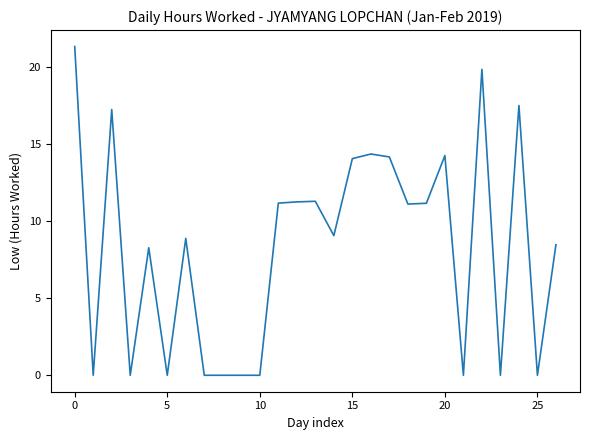

What is the greatest value displayed?

21.4